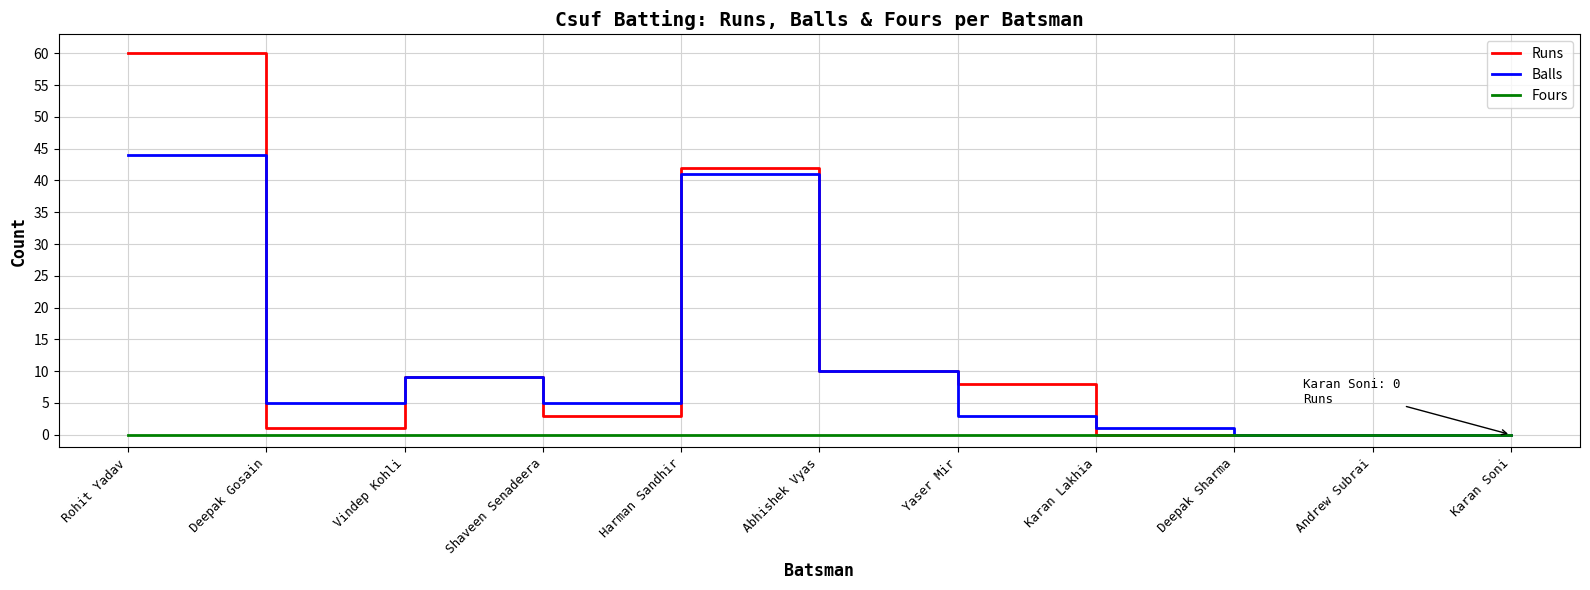

What position from the left is Shaveen Senadeera?

4